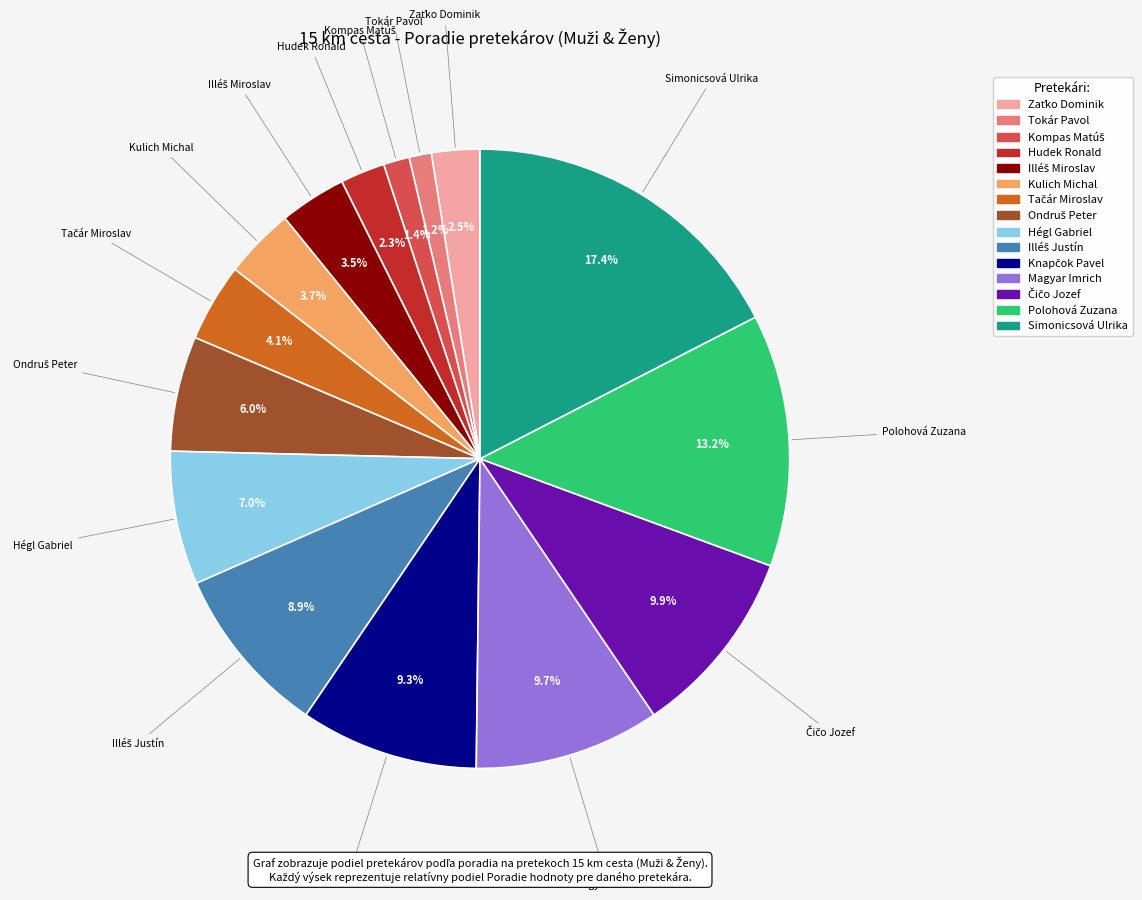

Is there any slice that represents more than half of the pie?

No